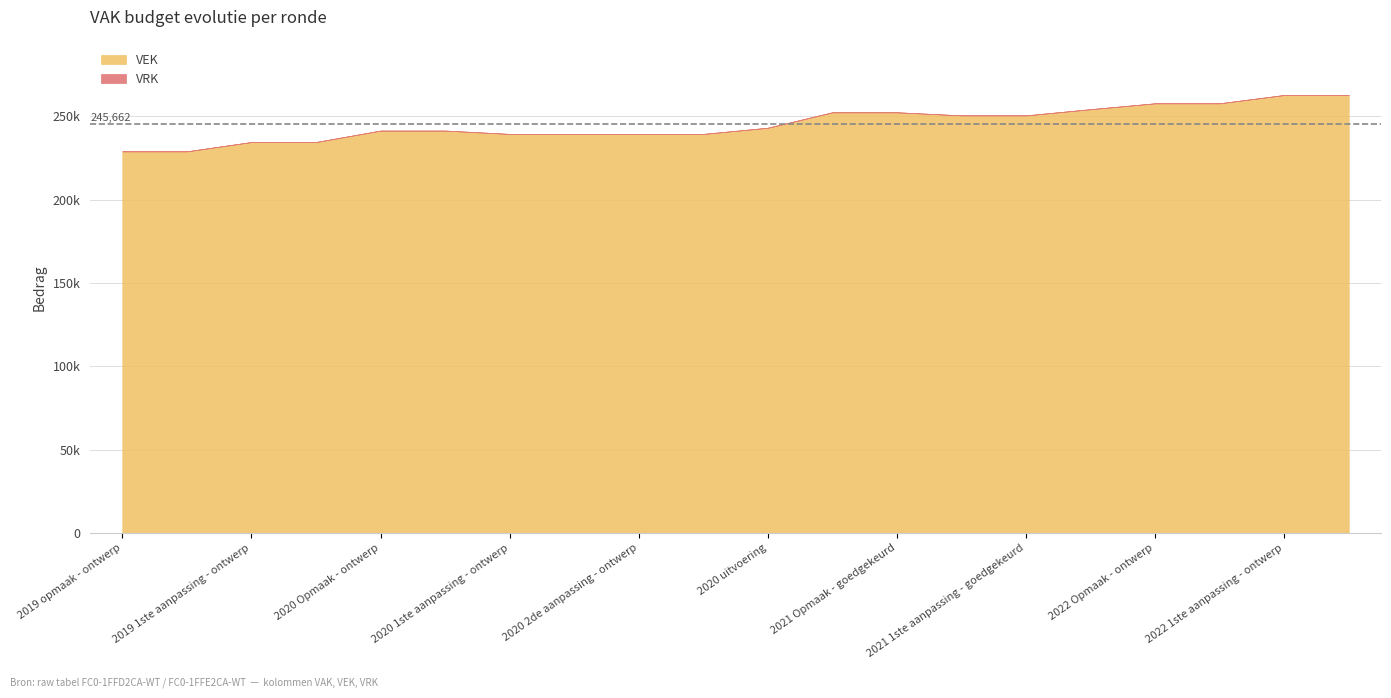

True or false: VRK has a value of 0 at 2021 Opmaak - goedgekeurd.

True